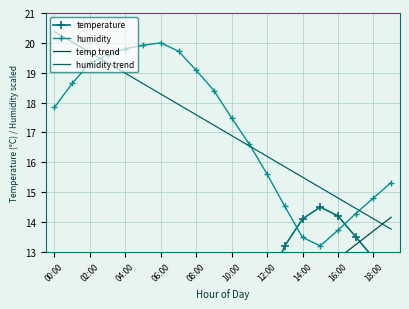

In temperature, how many points are lower than both neighbors (excluding endpoints)?

1